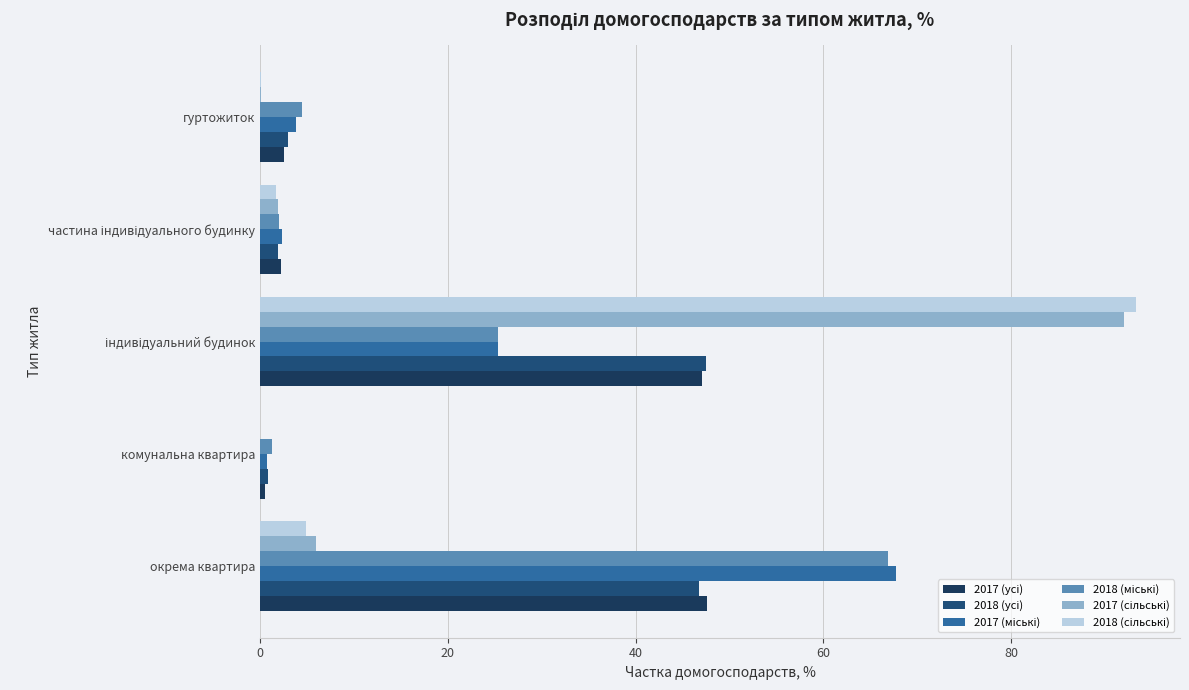

What is the average value of the 2018 (усі) series?

20.0